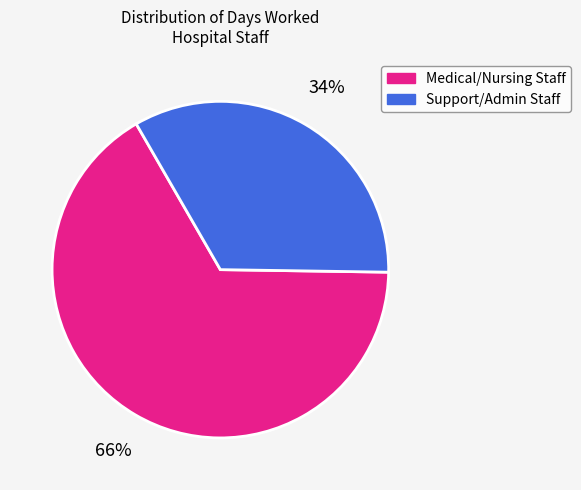

Is there any slice that represents more than half of the pie?

Yes